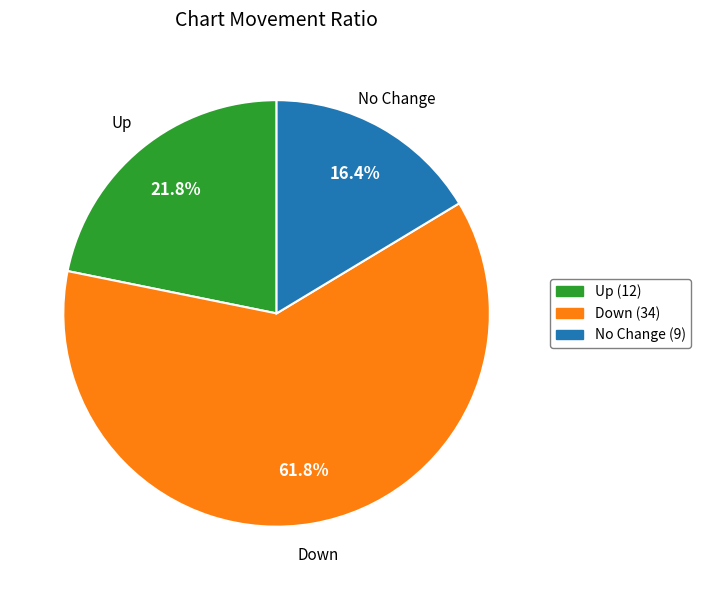

Is there any slice that represents more than half of the pie?

Yes